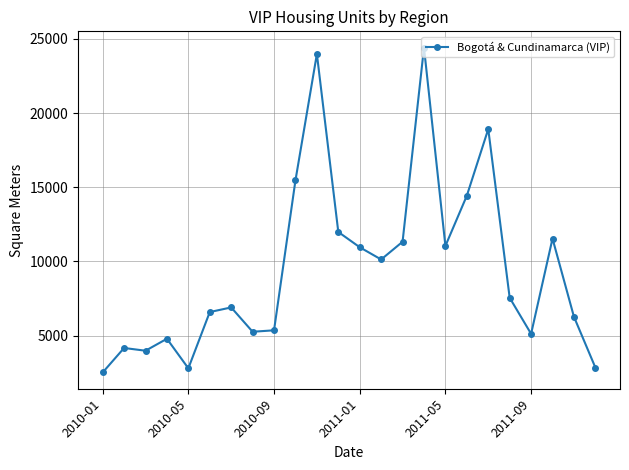

What is the value of the 9th point from the left?

5351